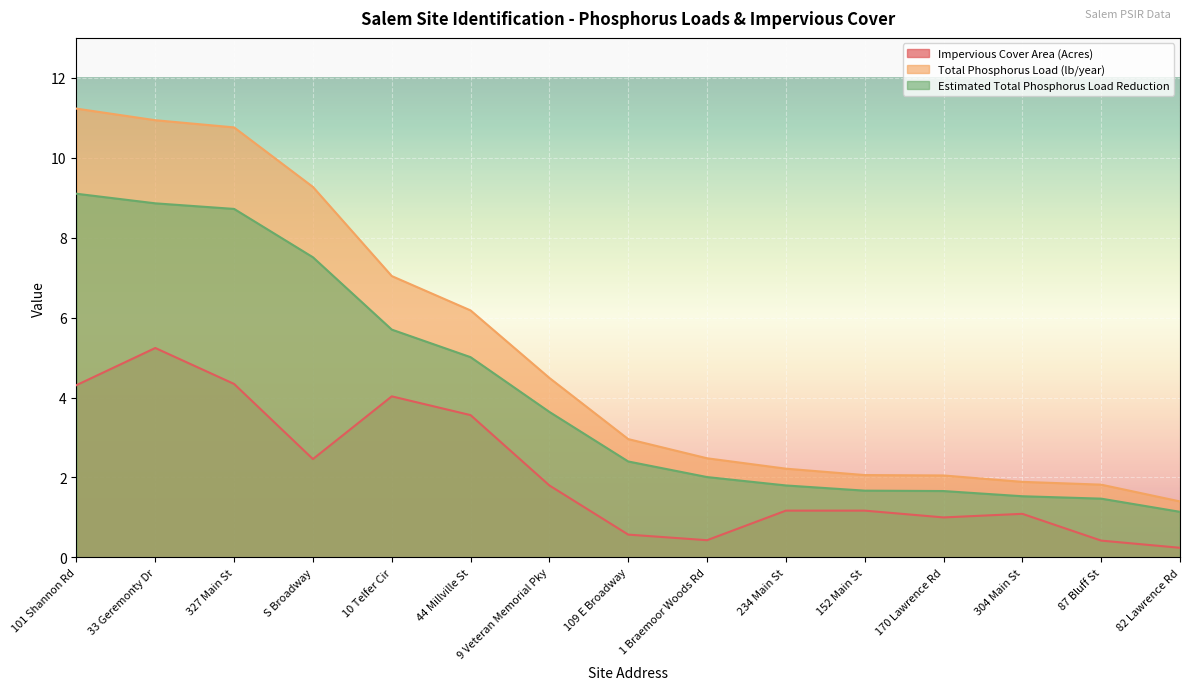

The value of Total Phosphorus Load (lb/year) at 109 E Broadway is 3.0. True or false?

True